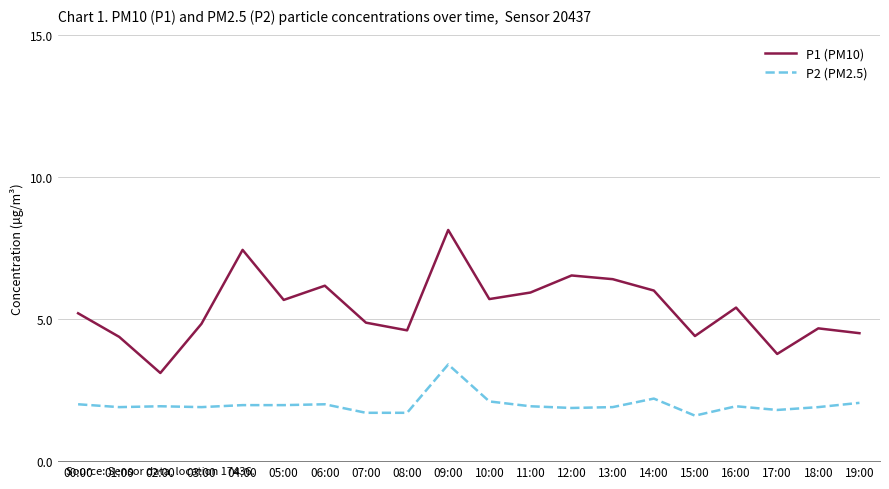

How many lines are shown in the chart?

2